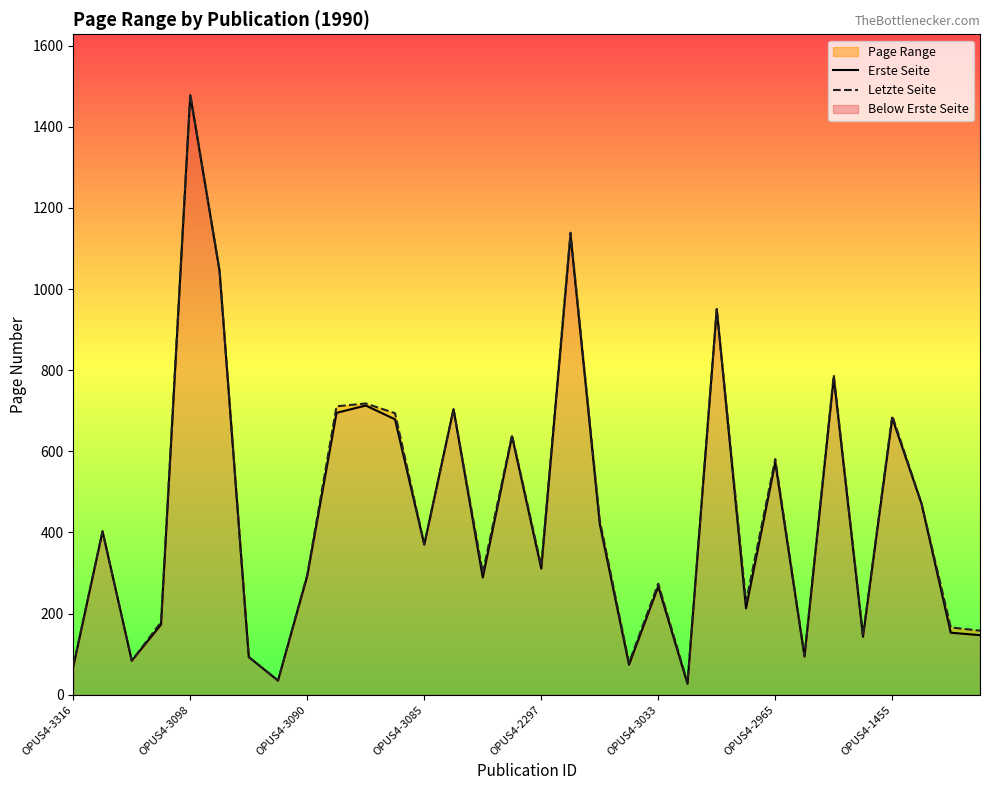

True or false: Letzte Seite and Erste Seite cross at least once.

False